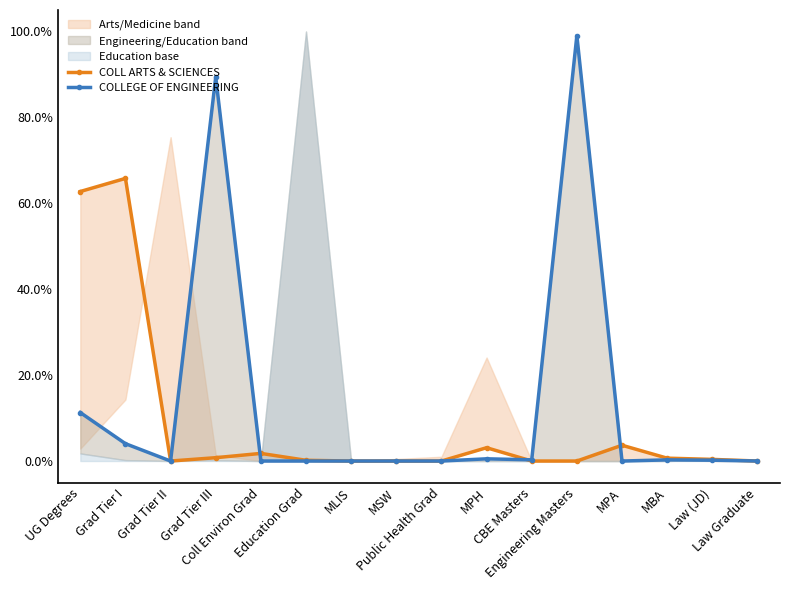

Rank the series by their maximum value, from highest to lowest.

COLLEGE OF ENGINEERING, COLL ARTS & SCIENCES